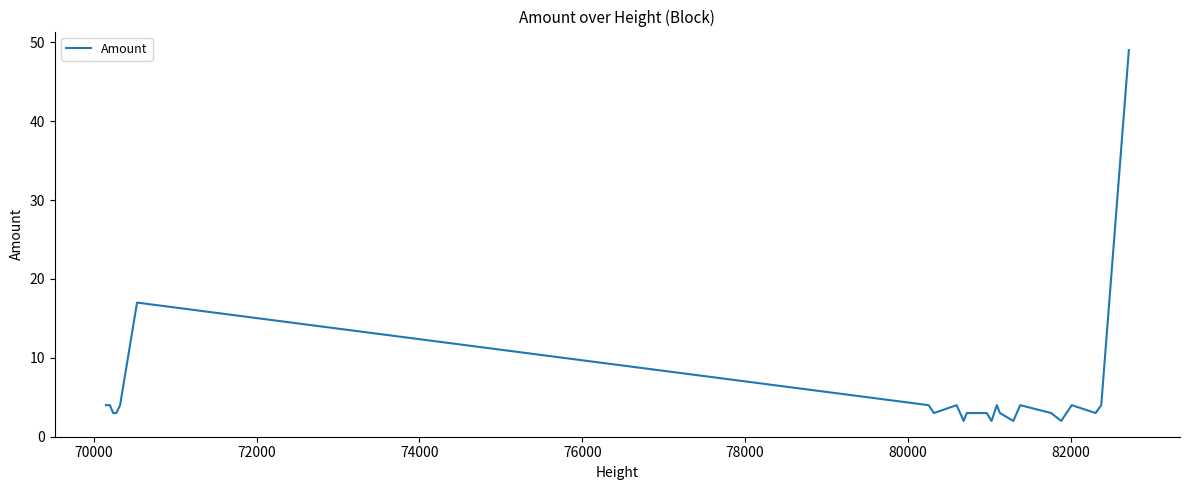

What is the sum of all values?

134